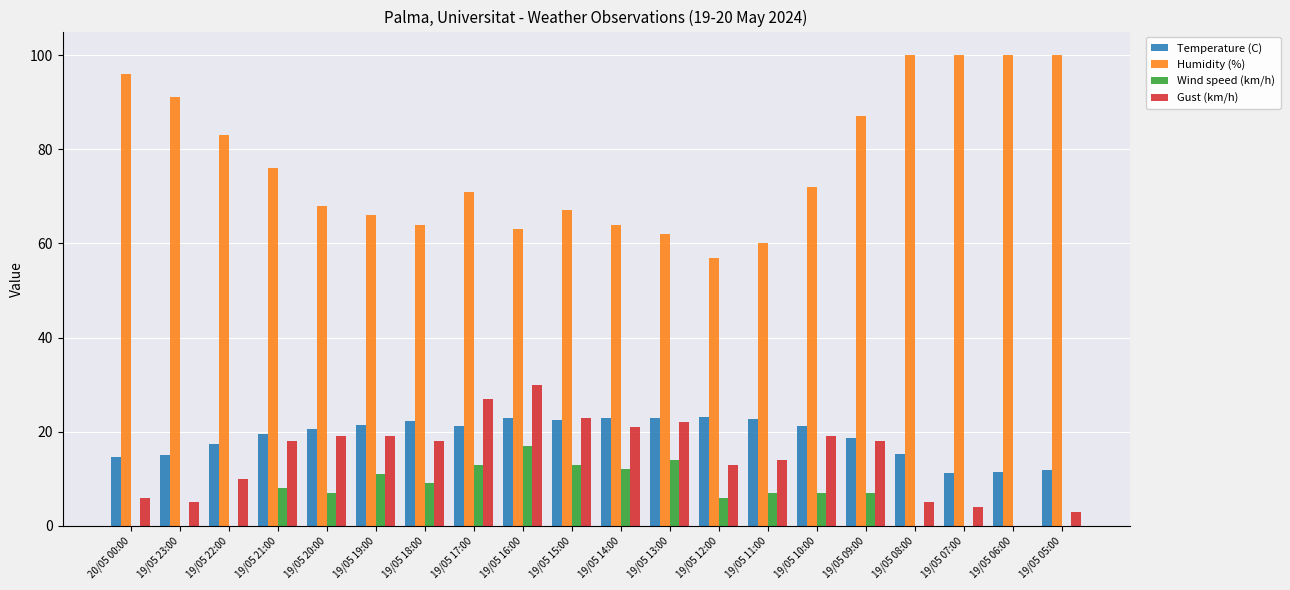

At which label does Wind speed (km/h) reach its peak?

19/05 16:00